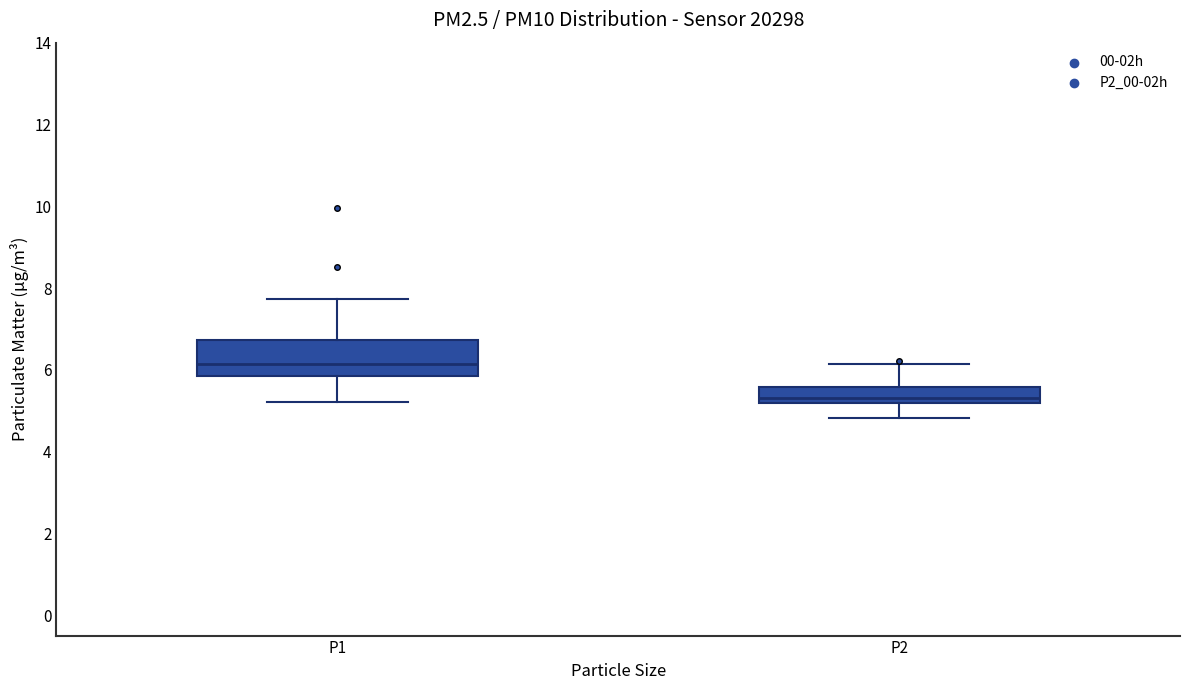

Reading left to right, transcribe this box plot: for each box, give where its median line is, the range the box spans, and where its two whiskers end, as read against the y-axis. The values are not printed on the chart, so give them approximately, as read against the axis.

P1: median 6.2, box 5.8 to 6.8, whiskers 5.2 to 7.8
P2: median 5.4, box 5.2 to 5.6, whiskers 4.8 to 6.2